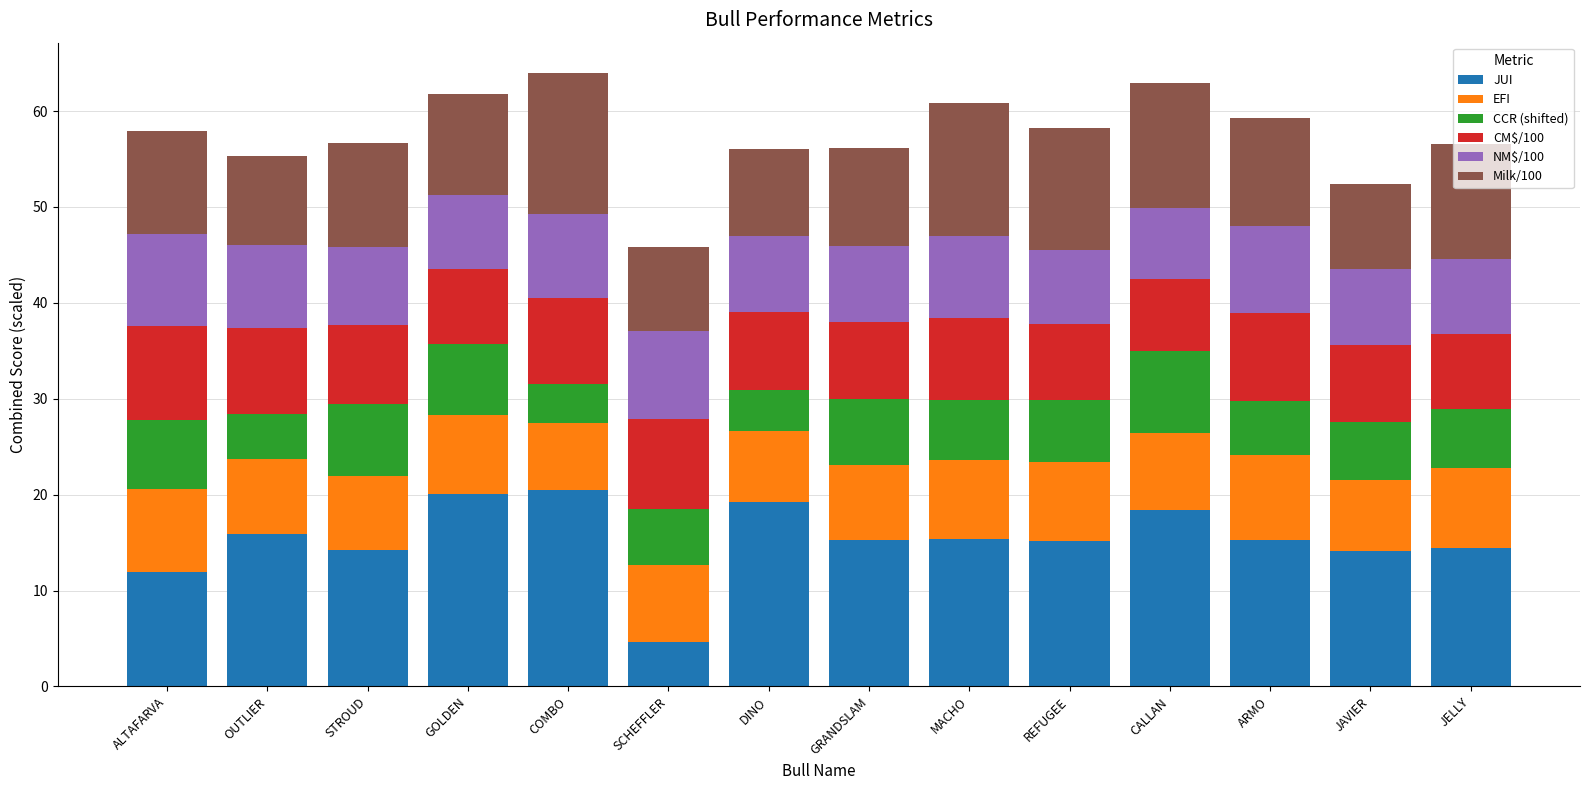

True or false: JUI has a value of 19.2 at DINO.

True